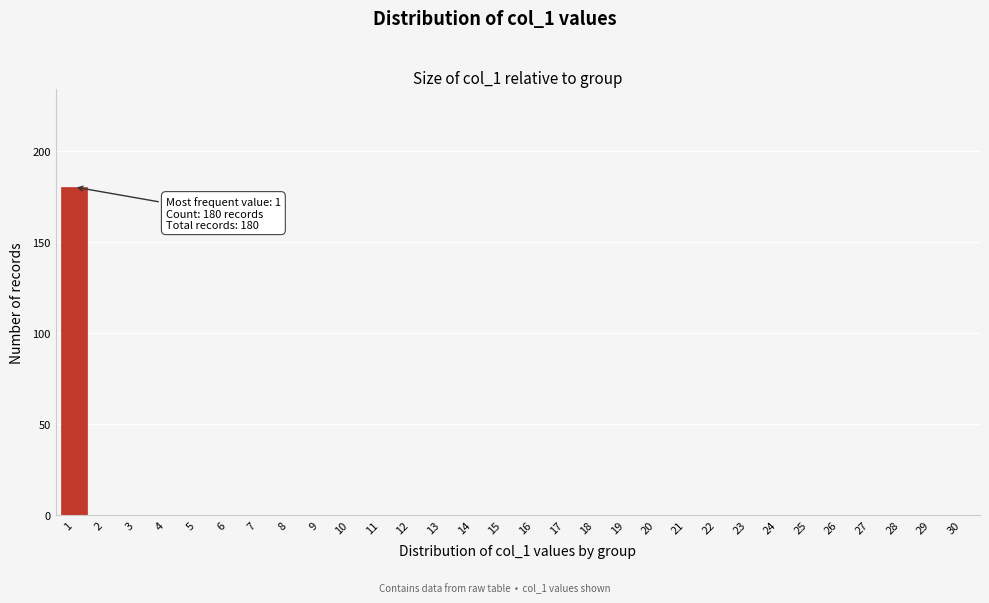

Reading right to left, list all the values displayed in this chart.

30=0	29=0	28=0	27=0	26=0	25=0	24=0	23=0	22=0	21=0	20=0	19=0	18=0	17=0	16=0	15=0	14=0	13=0	12=0	11=0	10=0	9=0	8=0	7=0	6=0	5=0	4=0	3=0	2=0	1=180